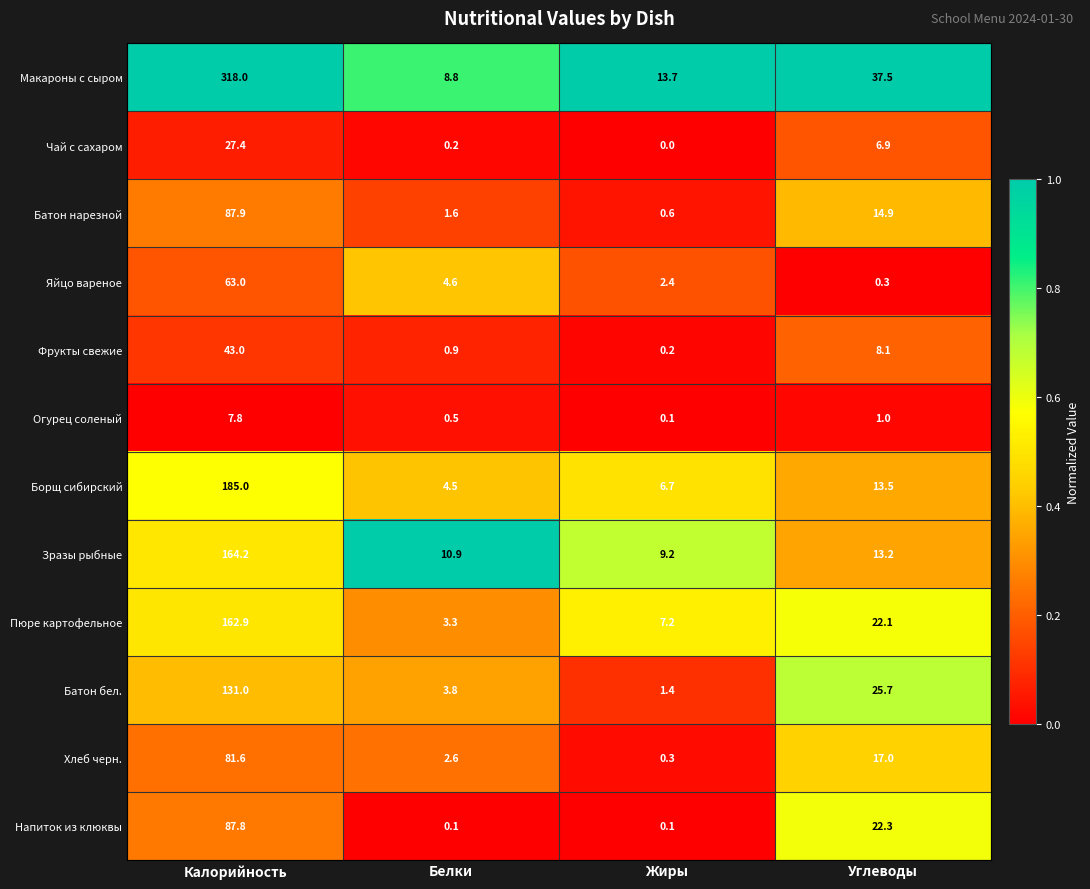

Where is Напиток из клюквы nearest to the value 43?

Углеводы